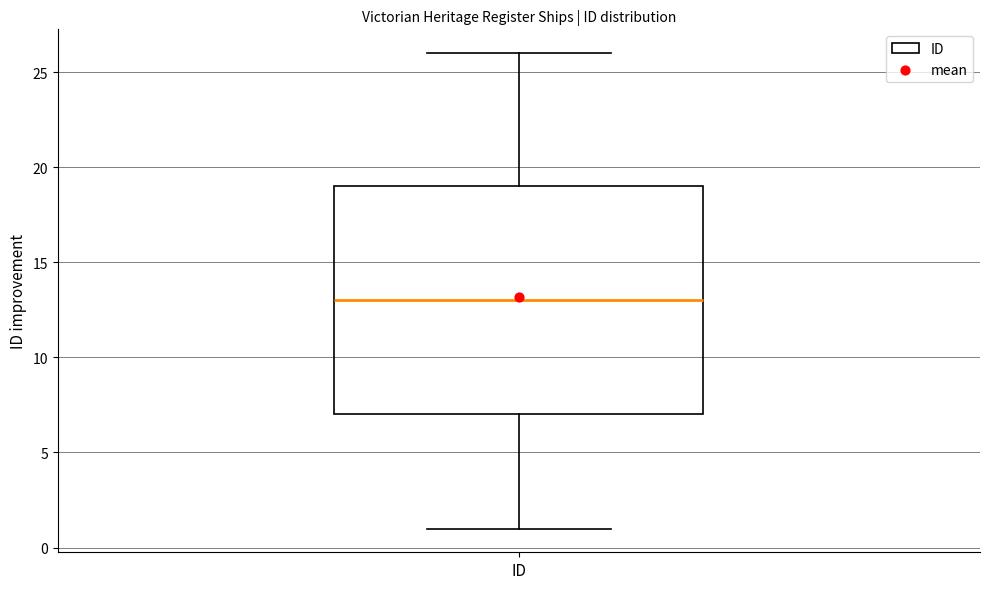

Where does the median line of the box for ID sit on the y-axis? The values are not printed on the chart, so give them approximately, as read against the axis.

13